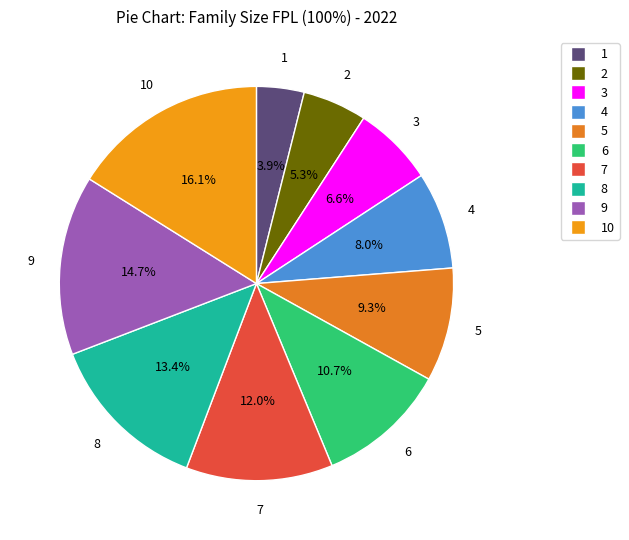

Which slice is the smallest?

1